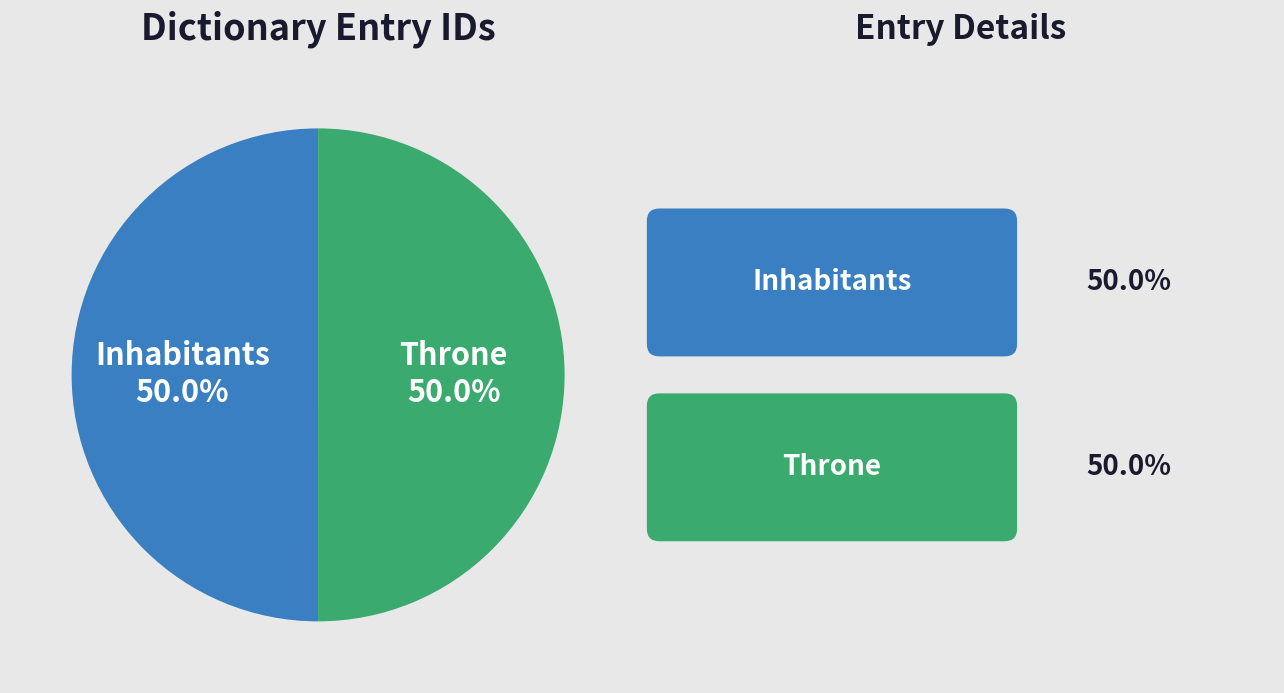

Count the number of slices in the pie.

2